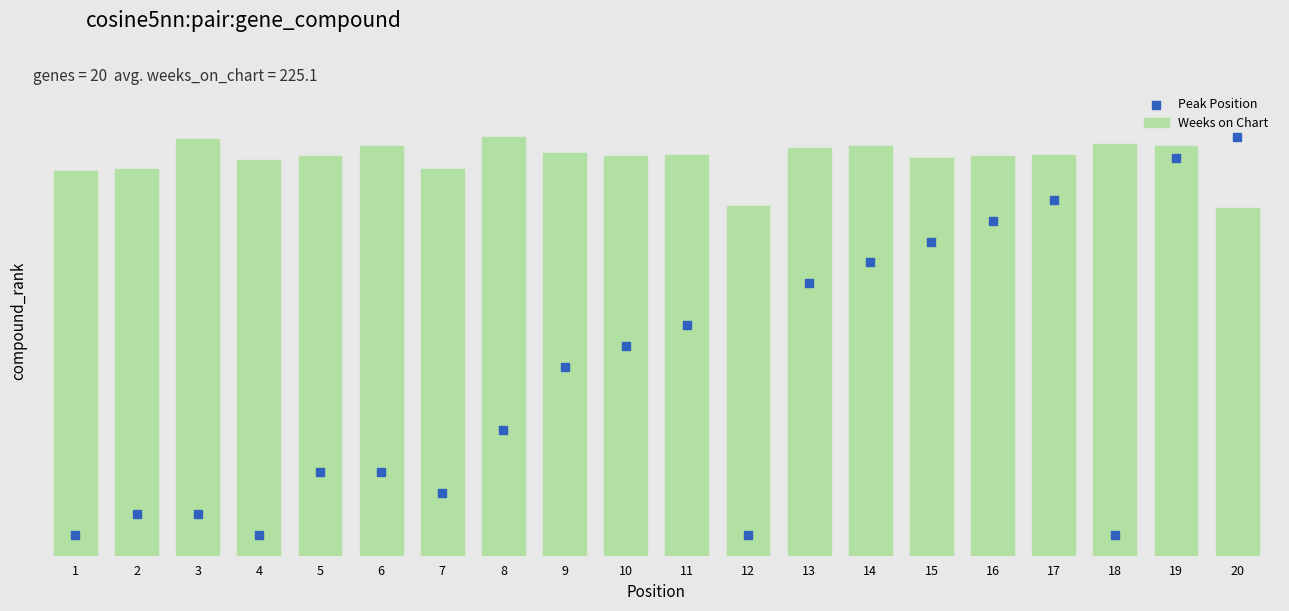

At which category is the sum across all series the highest?

19